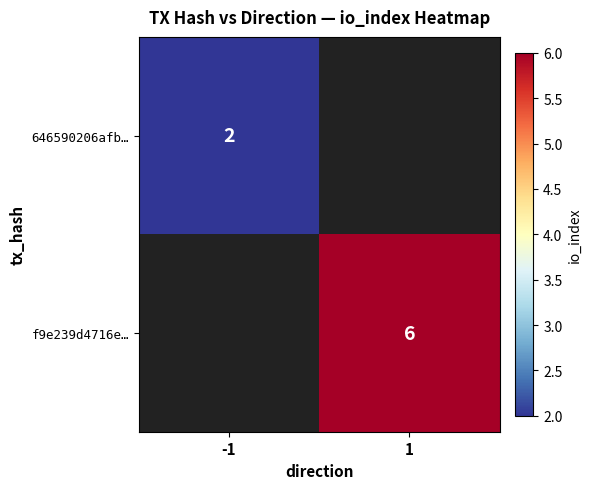

What is the greatest value displayed?

6.0